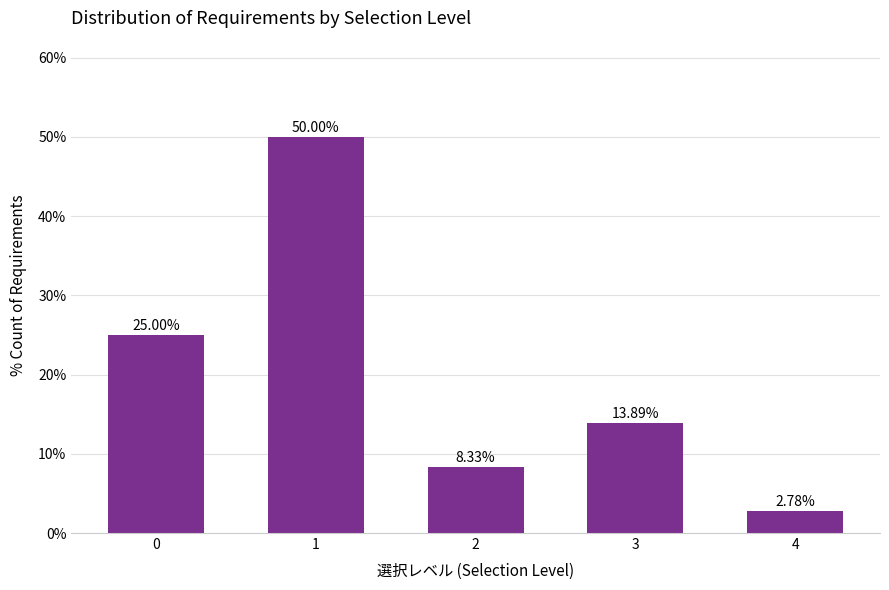

List the labels in order of value, smallest first.

4, 2, 3, 0, 1